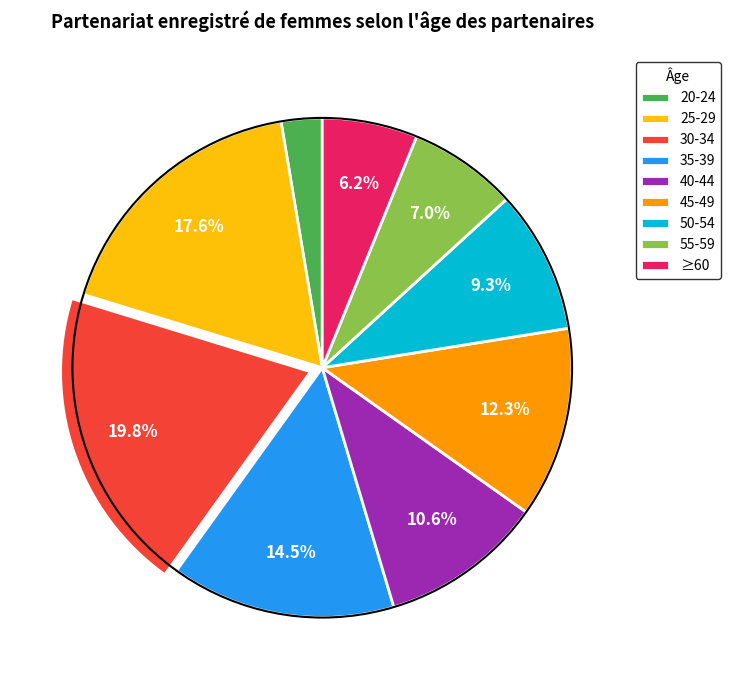

To the nearest percent, what is the combined percentage of 30-34 and ≥60?

26%